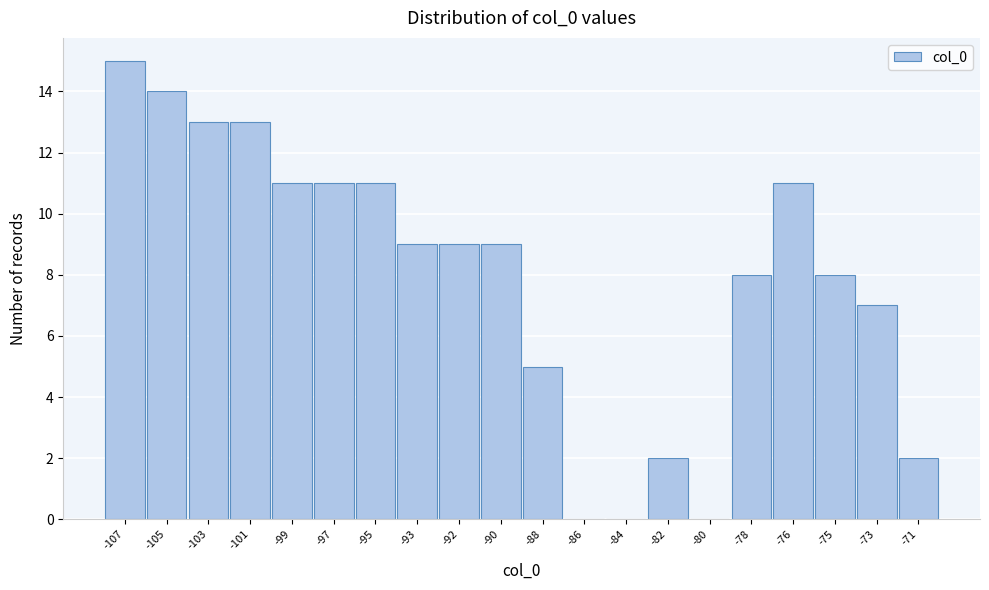

Reading left to right, what are all the values shown in this chart?

-107=15	-105=14	-103=13	-101=13	-99=11	-97=11	-95=11	-93=9	-92=9	-90=9	-88=5	-86=0	-84=0	-82=2	-80=0	-78=8	-76=11	-75=8	-73=7	-71=2